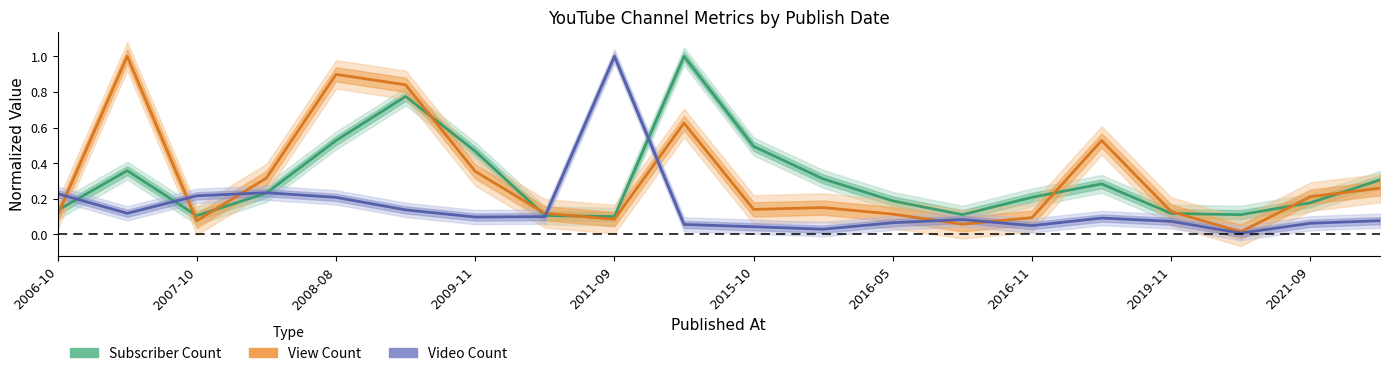

Is the value of Video Count at 2007-10 greater than the value of Subscriber Count at 12?

No